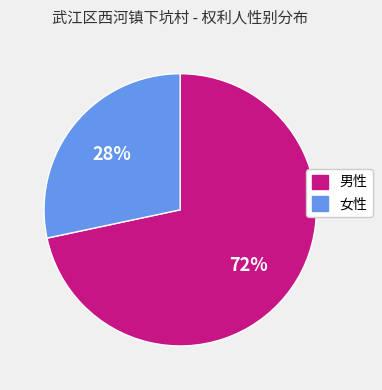

Is it true that 男性 is 86% of the pie?

False